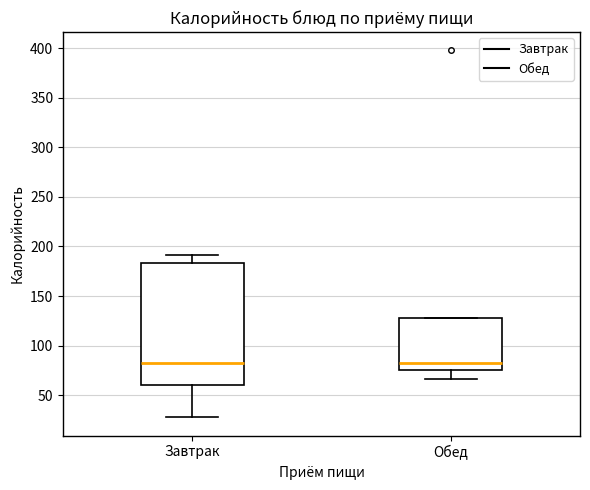

Reading left to right, transcribe this box plot: for each box, give where its median line is, the range the box spans, and where its two whiskers end, as read against the y-axis. The values are not printed on the chart, so give them approximately, as read against the axis.

Завтрак: median 80, box 60 to 185, whiskers 30 to 190
Обед: median 80, box 75 to 130, whiskers 65 to 130